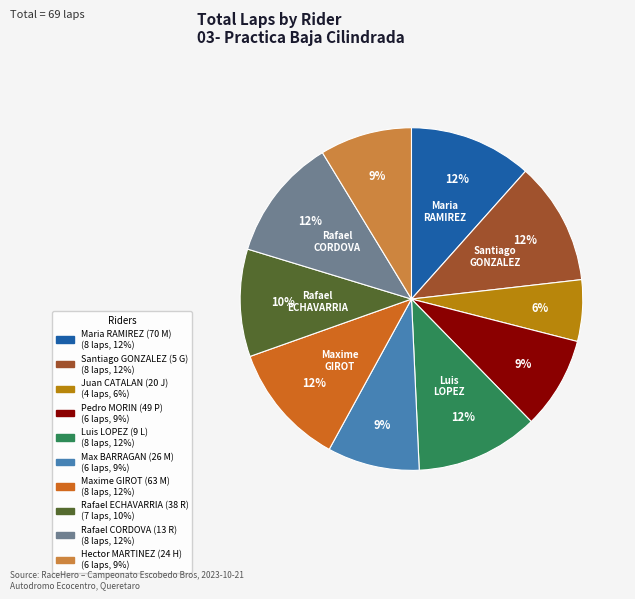

Is the sum of Hector MARTINEZ (24 H) and Juan CATALAN (20 J) greater than half?

No